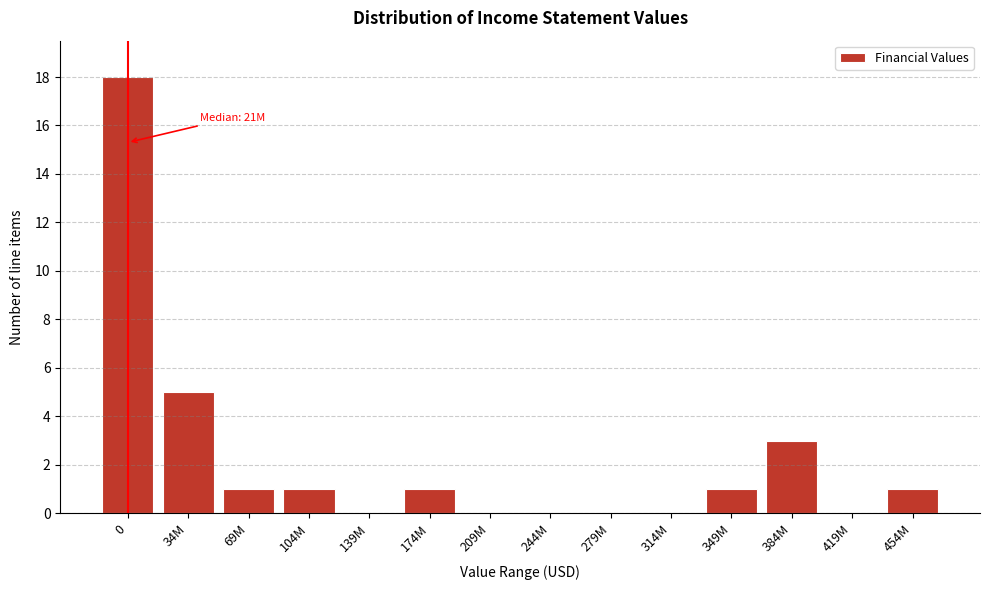

Reading right to left, what are all the values shown in this chart?

454M=1	419M=0	384M=3	349M=1	314M=0	279M=0	244M=0	209M=0	174M=1	139M=0	104M=1	69M=1	34M=5	0=18